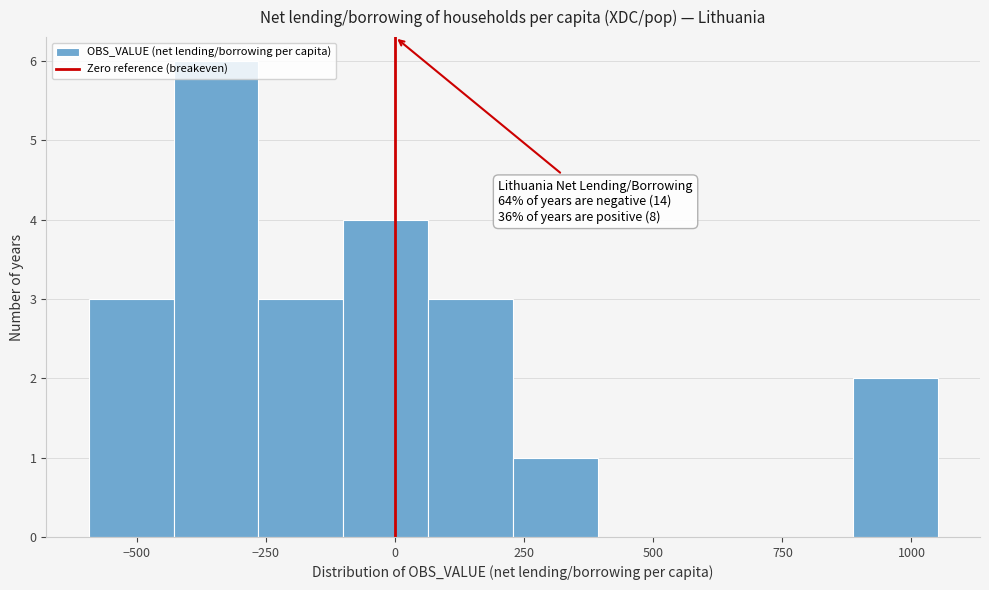

Read against the x-axis, roughly where is the centre of the tallest bar?

-350